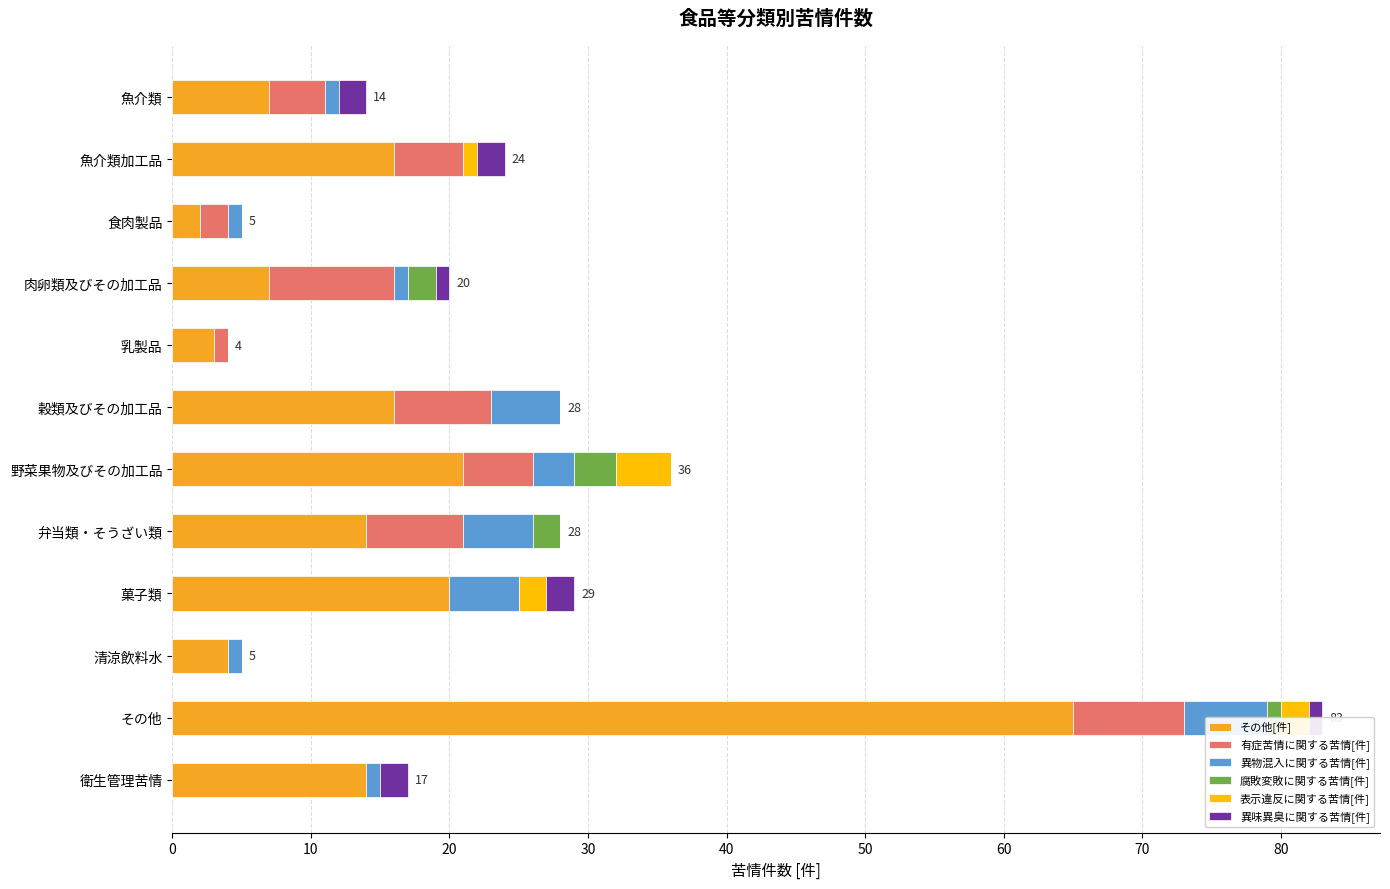

True or false: 有症苦情に関する苦情[件] has a value of 8 at その他.

True